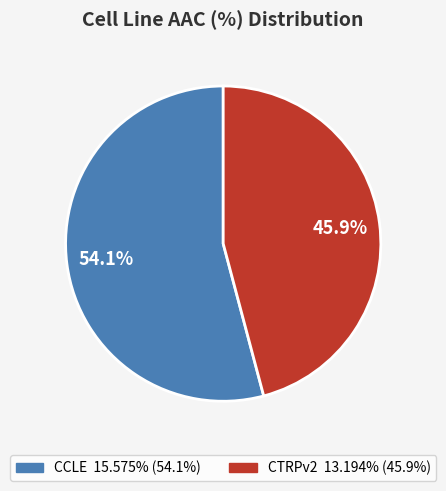

Rank the categories by value from lowest to highest.

CTRPv2, CCLE